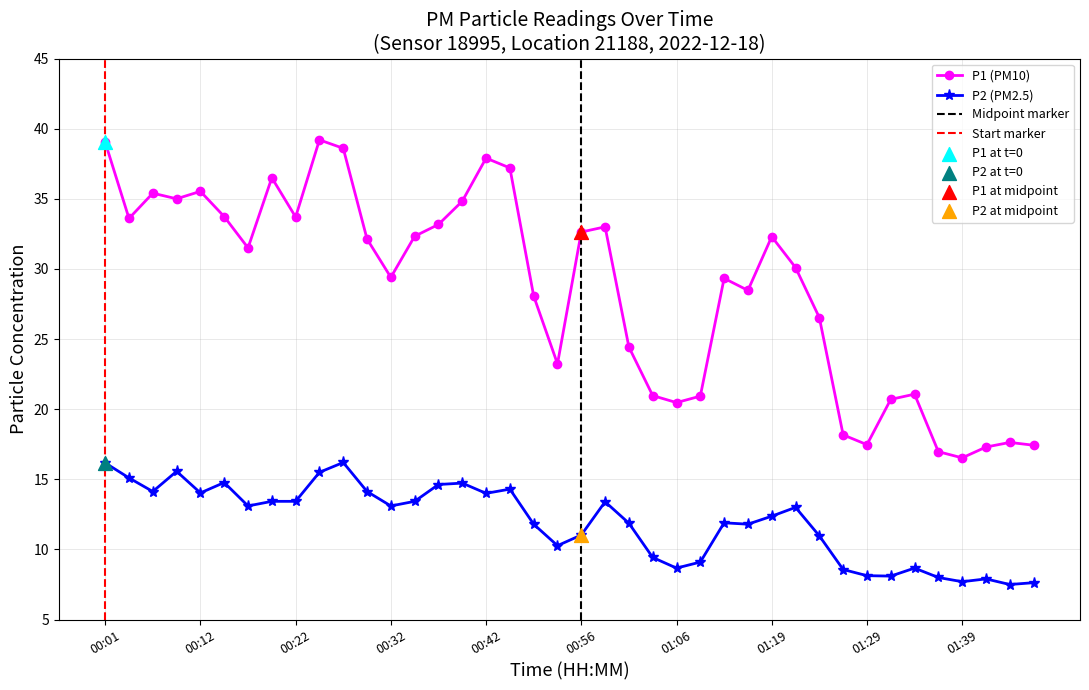

Which series contains the lowest Y value?

P2